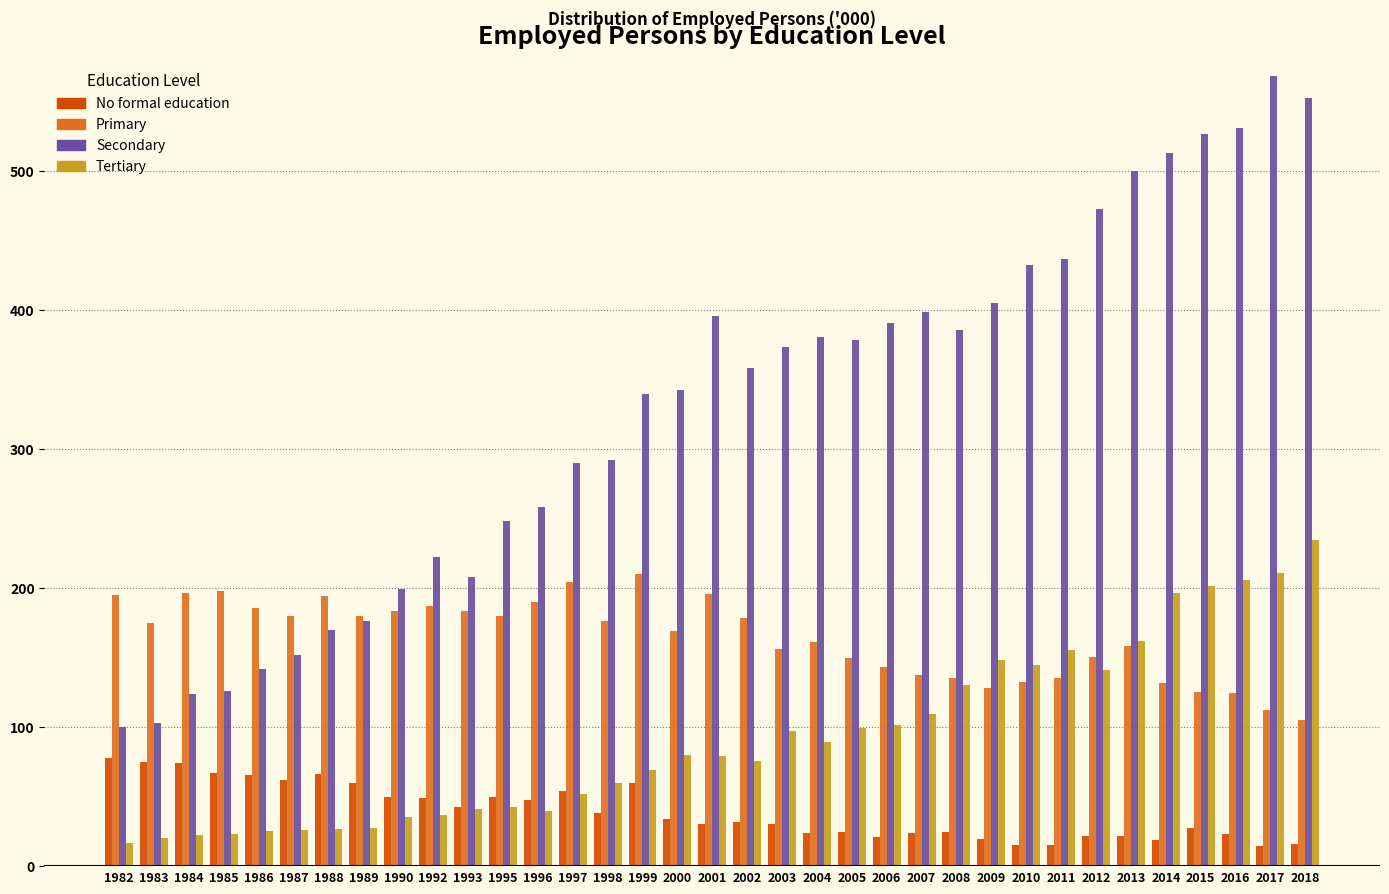

What is the spread (max minus min) of values at 2009?

385.7